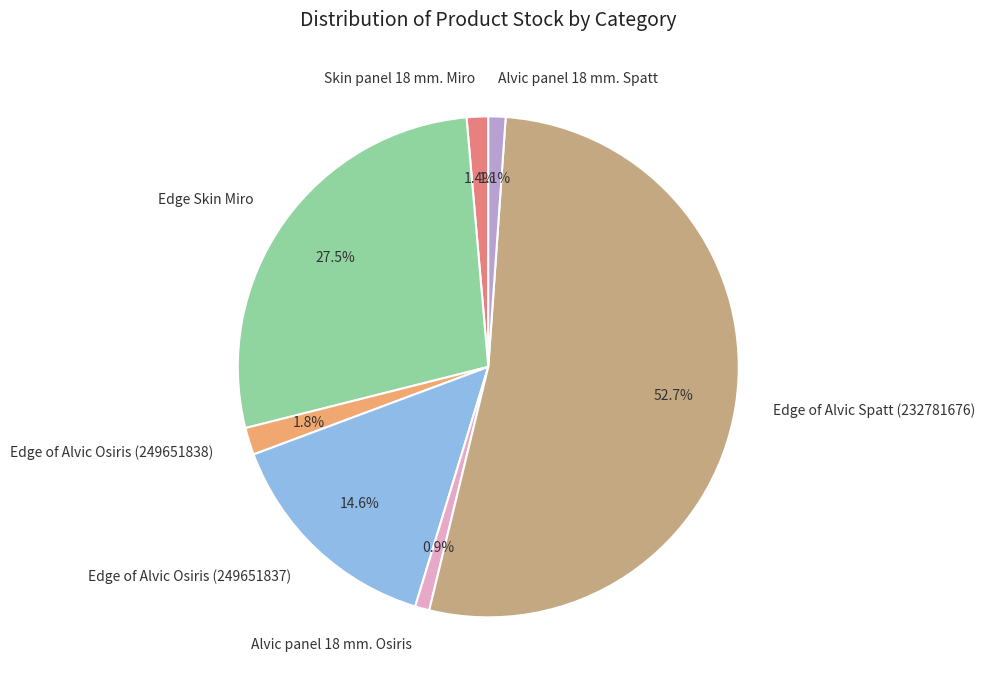

Which has a higher value, Alvic panel 18 mm. Osiris or Edge Skin Miro?

Edge Skin Miro